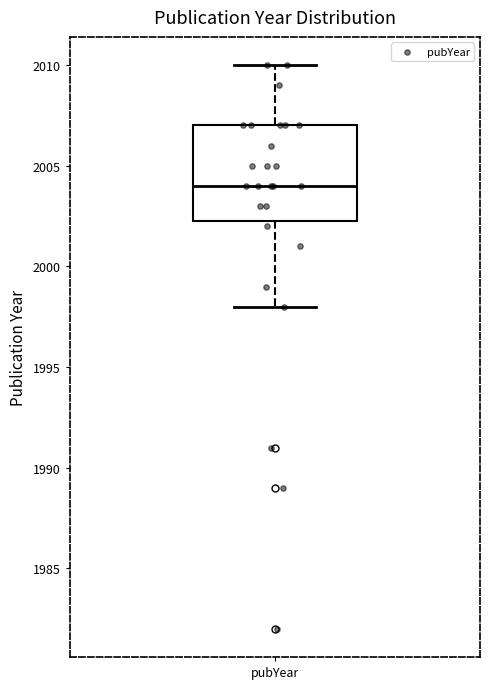

Read this box plot against the y-axis: the position of the median line, the range covered by the box, and the ends of both whiskers. The values are not printed on the chart, so give them approximately, as read against the axis.

median 2004.0, box 2002.5 to 2007.0, whiskers 1998.0 to 2010.0